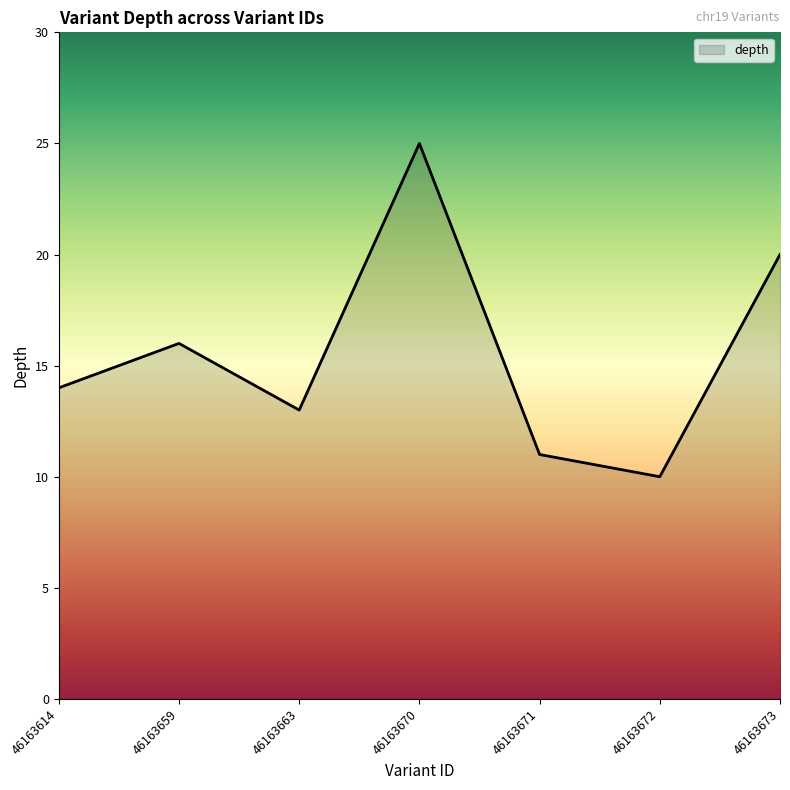

What is the greatest value displayed?

25